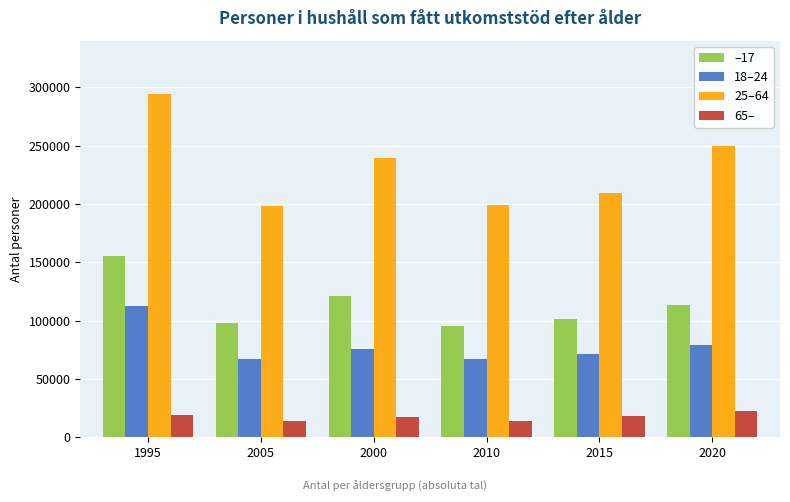

What is the average value of the 25–64 series?

231560